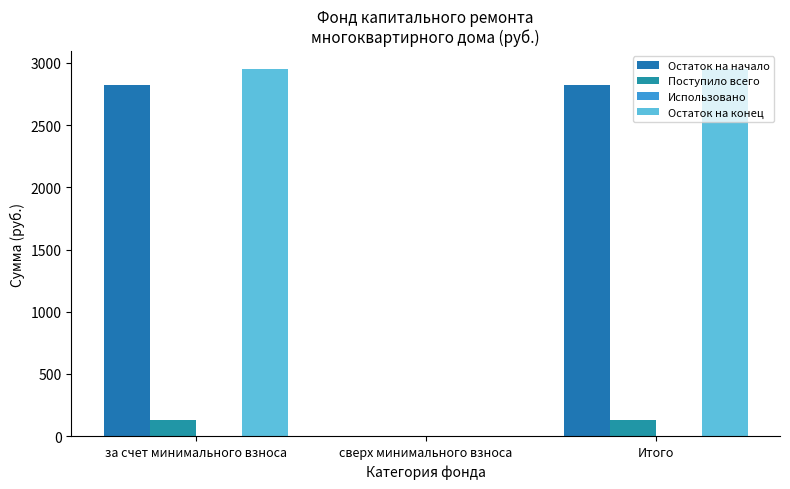

Reading right to left, what are all the values shown in this chart?

Остаток на начало: Итого=2818.3	сверх минимального взноса=0.0	за счет минимального взноса=2818.3
Поступило всего: Итого=131.0	сверх минимального взноса=0.0	за счет минимального взноса=131.0
Использовано: Итого=0.0	сверх минимального взноса=0.0	за счет минимального взноса=0.0
Остаток на конец: Итого=2949.3	сверх минимального взноса=0.0	за счет минимального взноса=2949.3